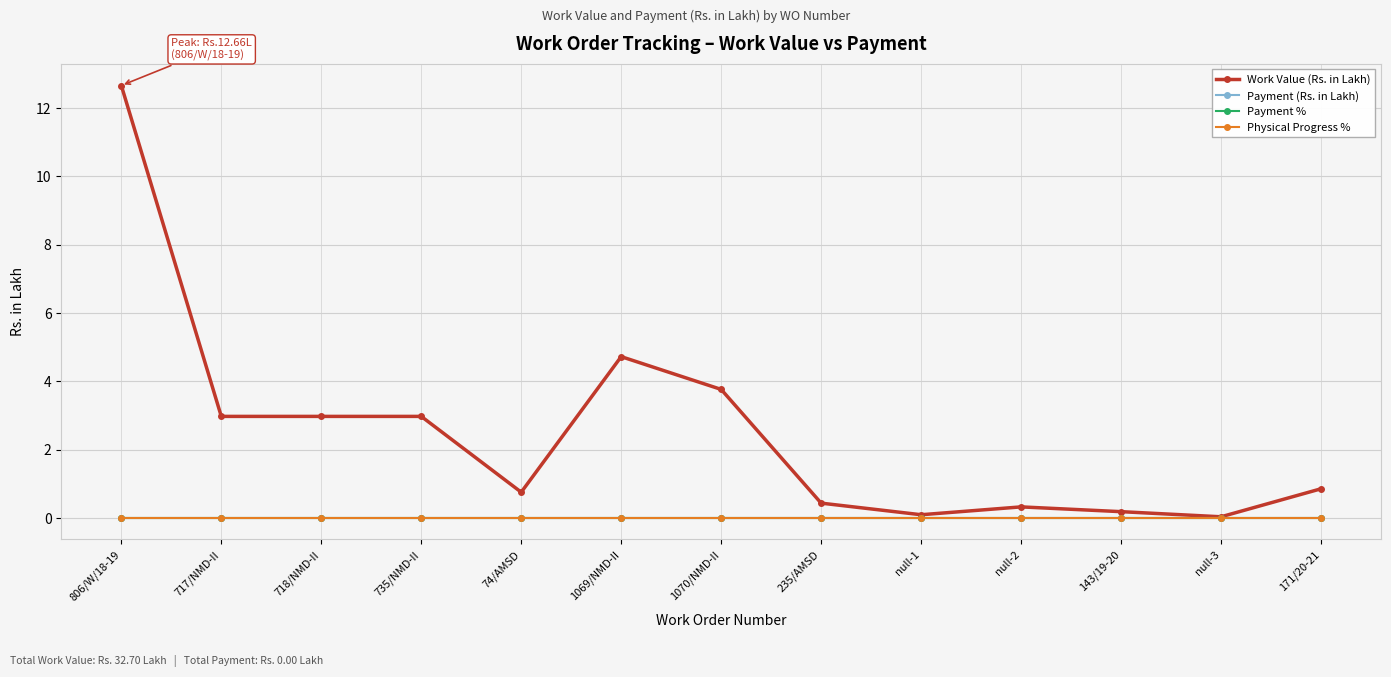

At which label is Payment (Rs. in Lakh) closest to 0?

806/W/18-19